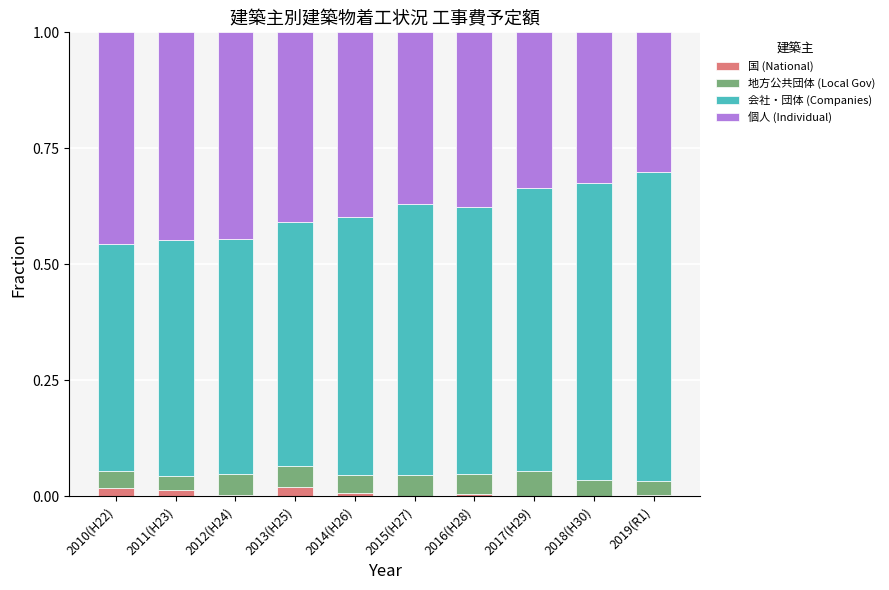

True or false: 国 (National) has a value of 0.0 at 2014(H26).

True